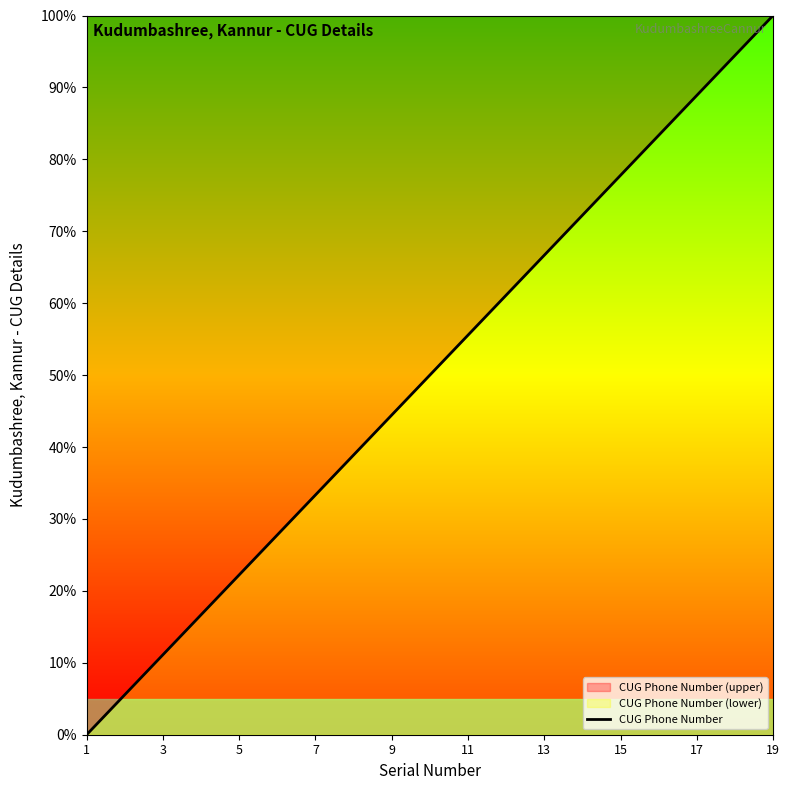

What is the label of the 1st point from the left?

1